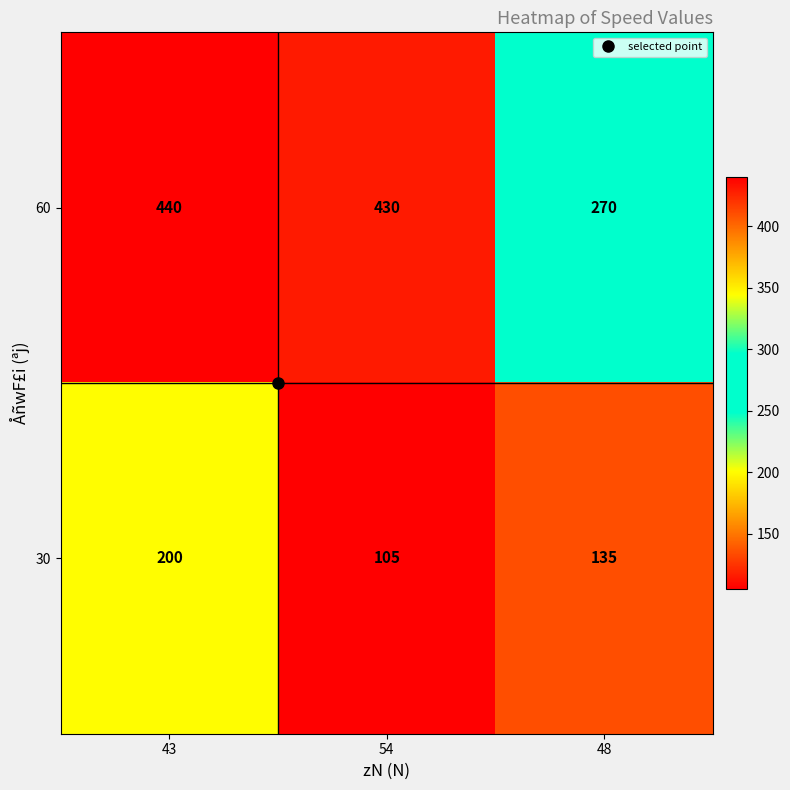

What is the smallest value displayed?

105